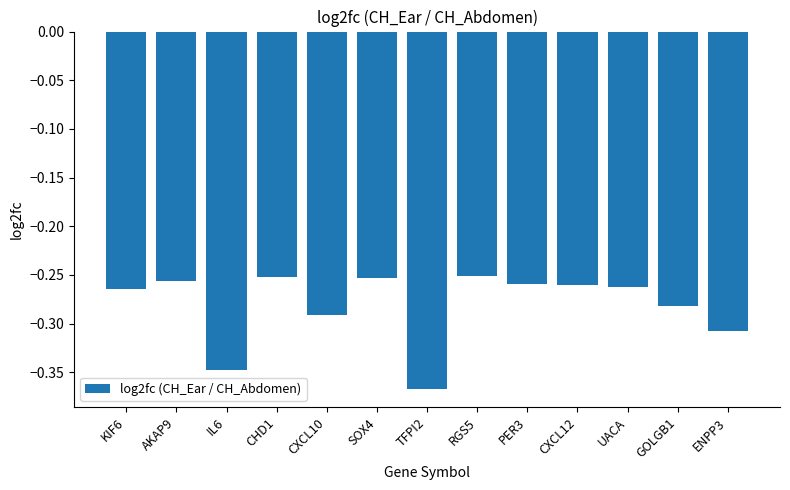

What position from the right is KIF6?

13